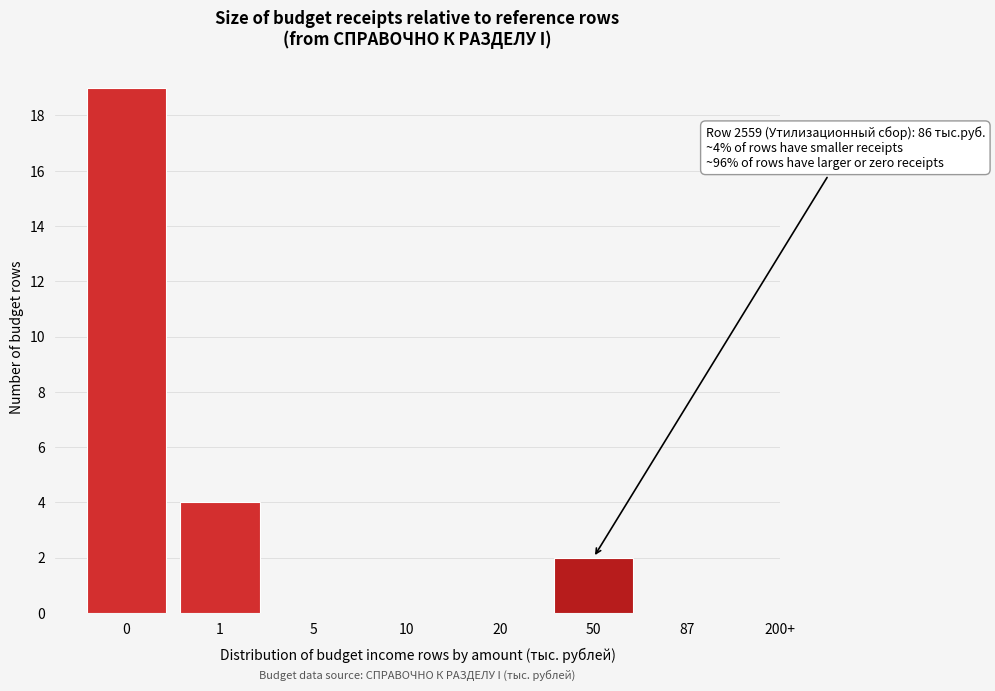

Reading left to right, extract all data points from this chart.

0=19	1=4	5=0	10=0	20=0	50=2	87=0